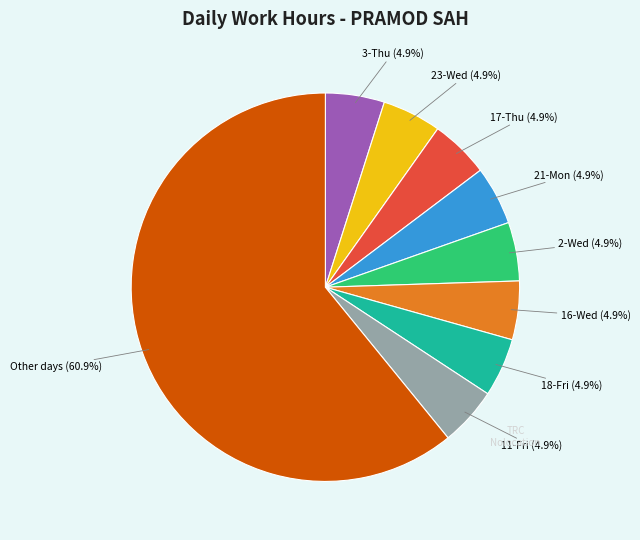

Is there any slice that represents more than half of the pie?

Yes